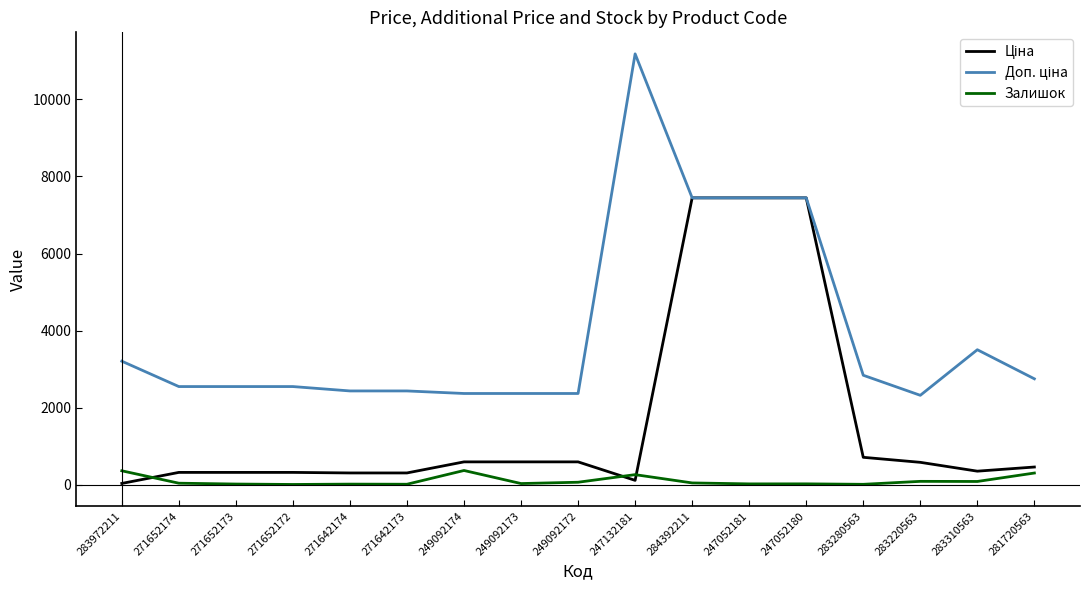

Count the number of data series in this chart.

3